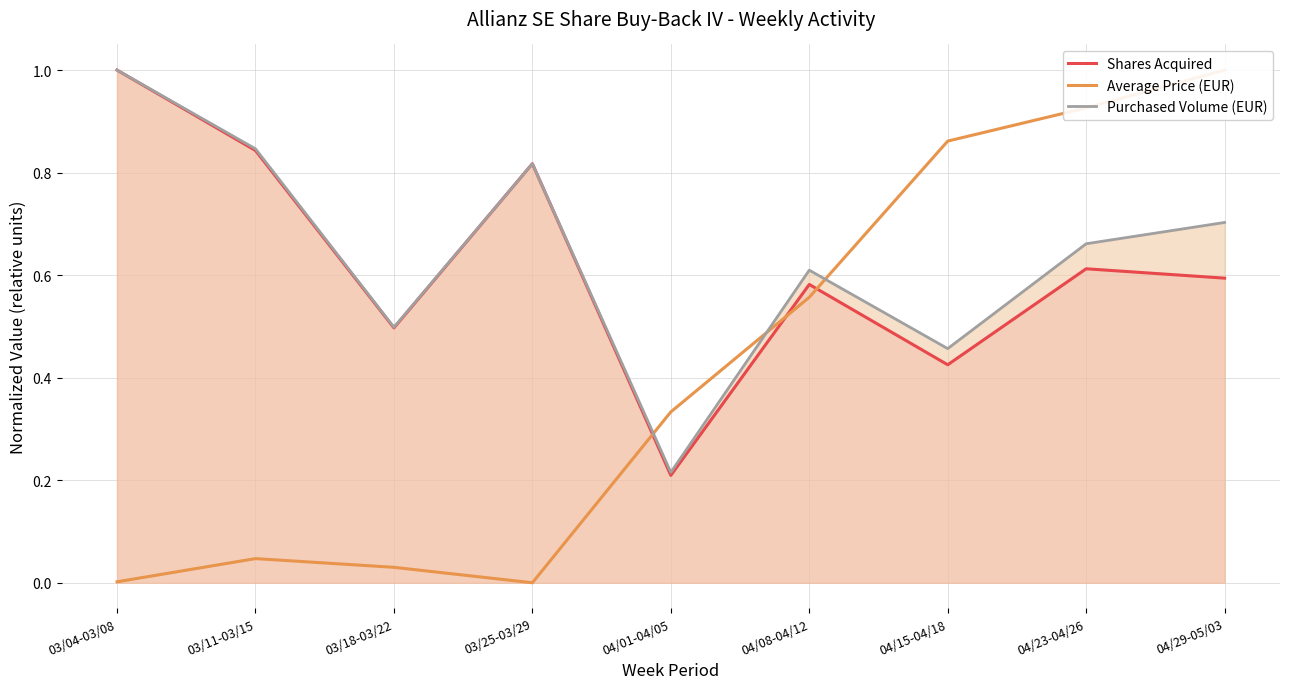

Where do Average Price (EUR) and Shares Acquired first cross each other?

03/25-03/29 and 04/01-04/05